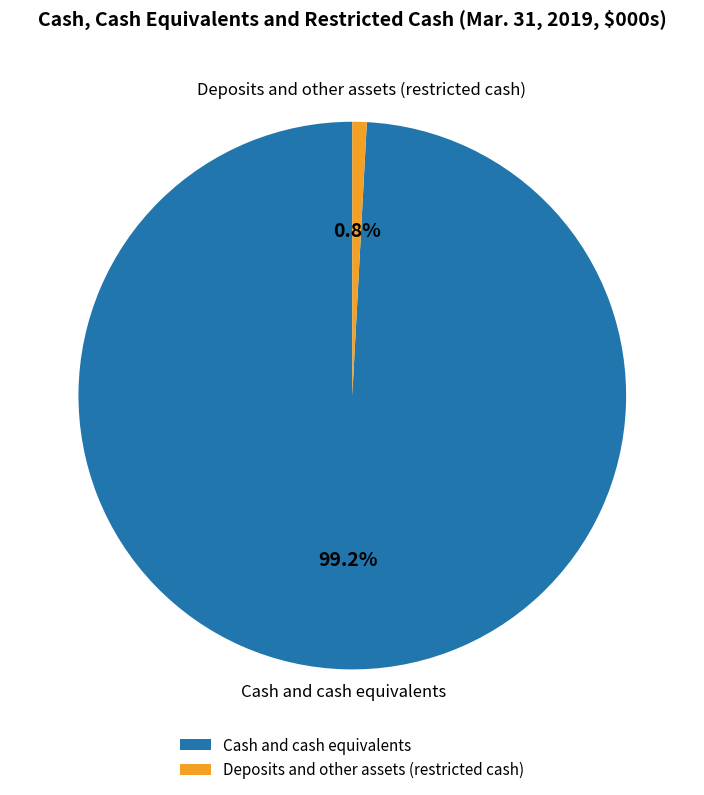

Rank the categories by value from lowest to highest.

Deposits and other assets (restricted cash), Cash and cash equivalents